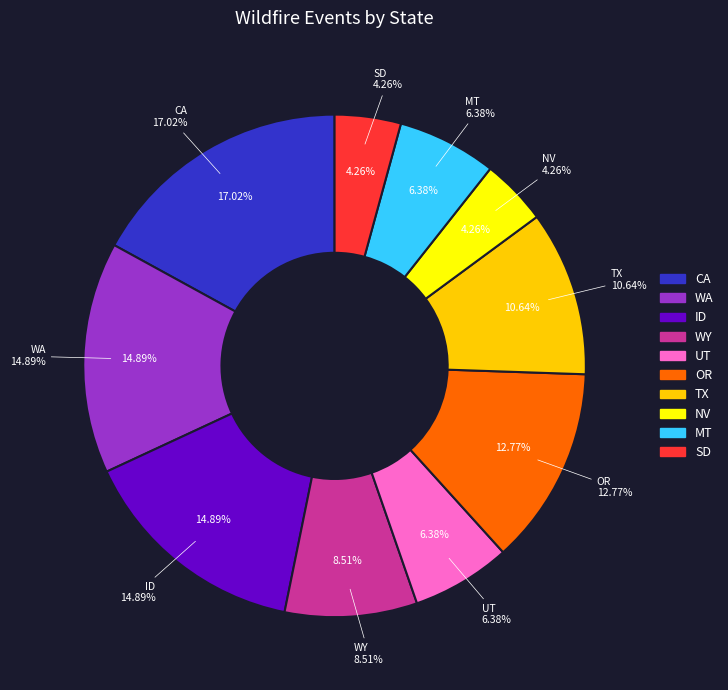

What is the largest slice in the pie chart?

CA